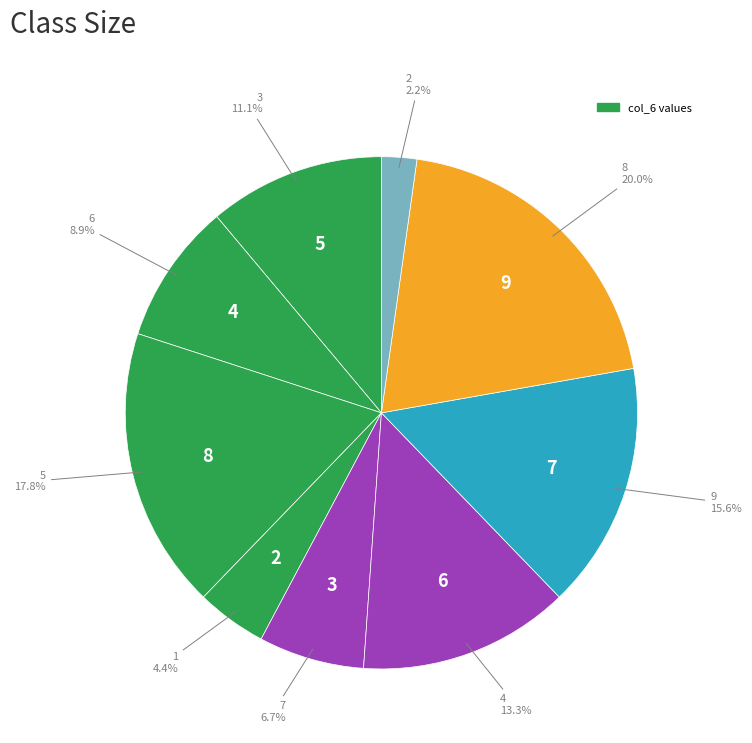

Does any single category account for the majority?

No